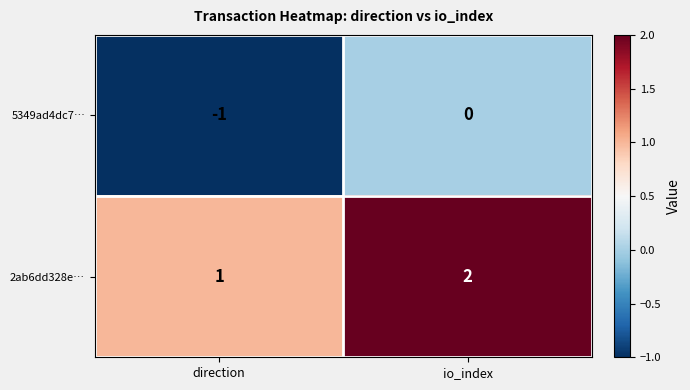

Rank the series at io_index from lowest to highest value.

5349ad4dc7…, 2ab6dd328e…